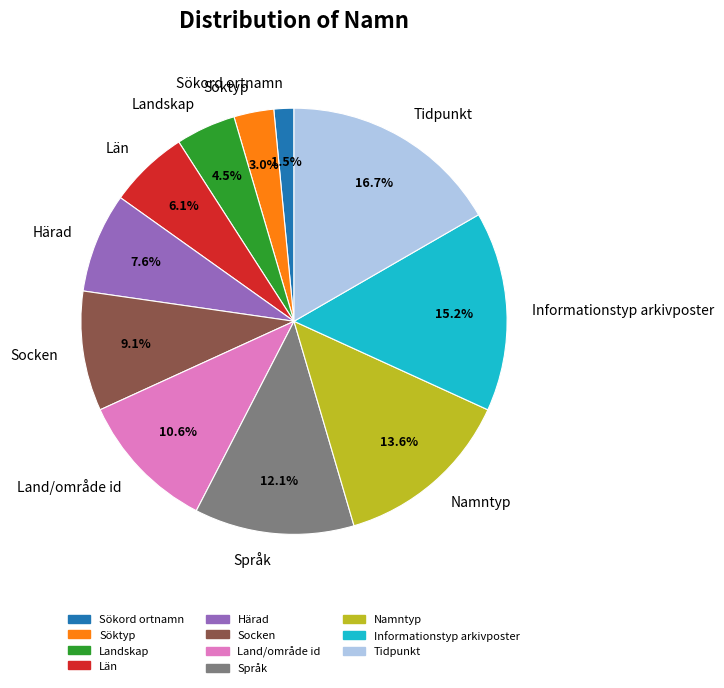

To the nearest percent, what is the combined percentage of Tidpunkt and Land/område id?

27%